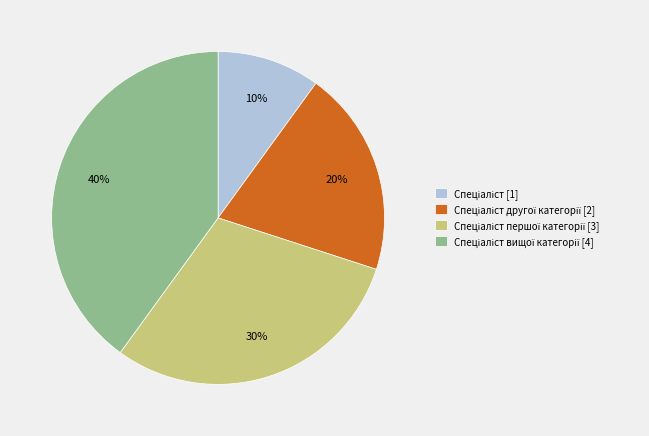

To the nearest percent, what is the difference between the largest and smallest slice percentages?

30%